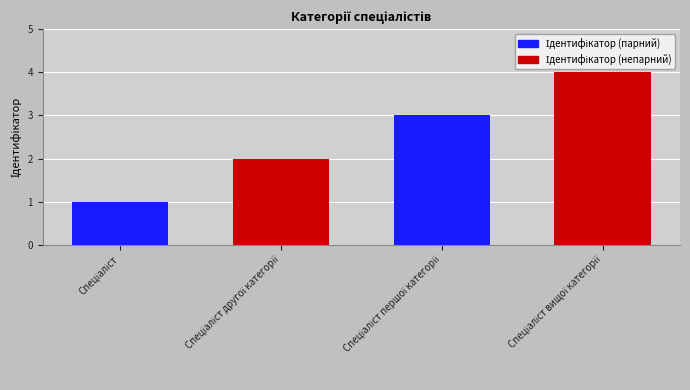

How many bars are there in total?

4